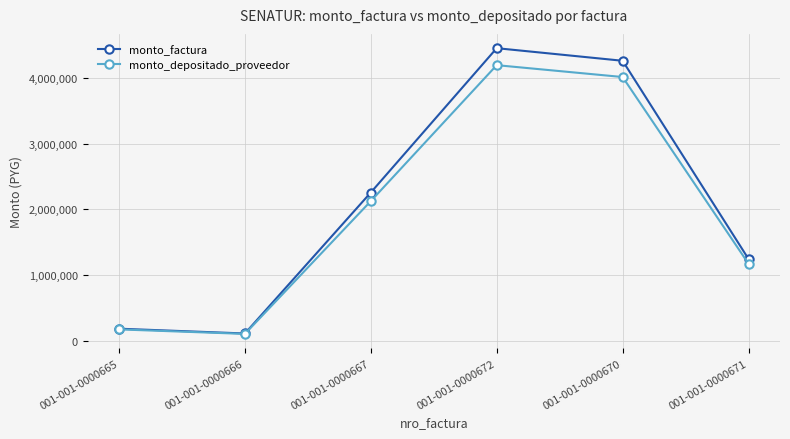

How many categories are shown in the chart?

6